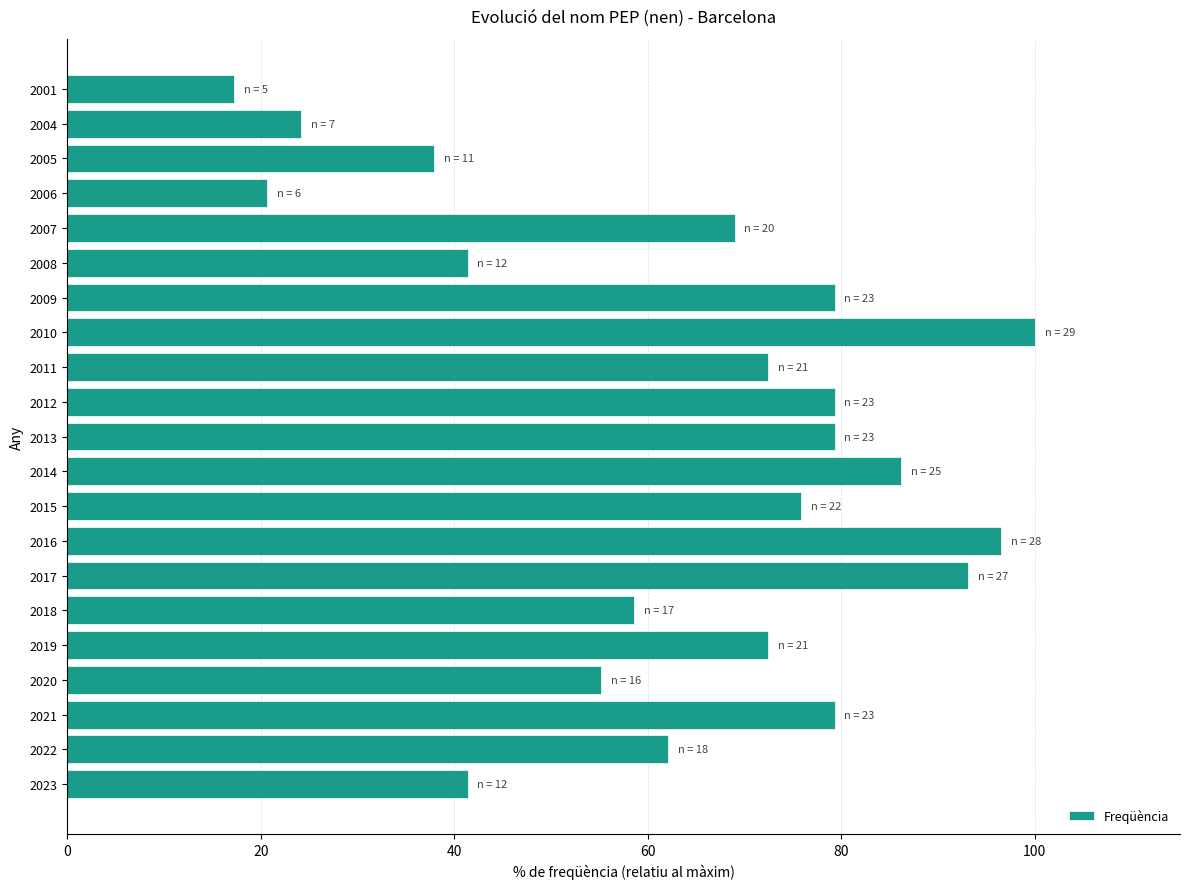

What is the average value?

63.9